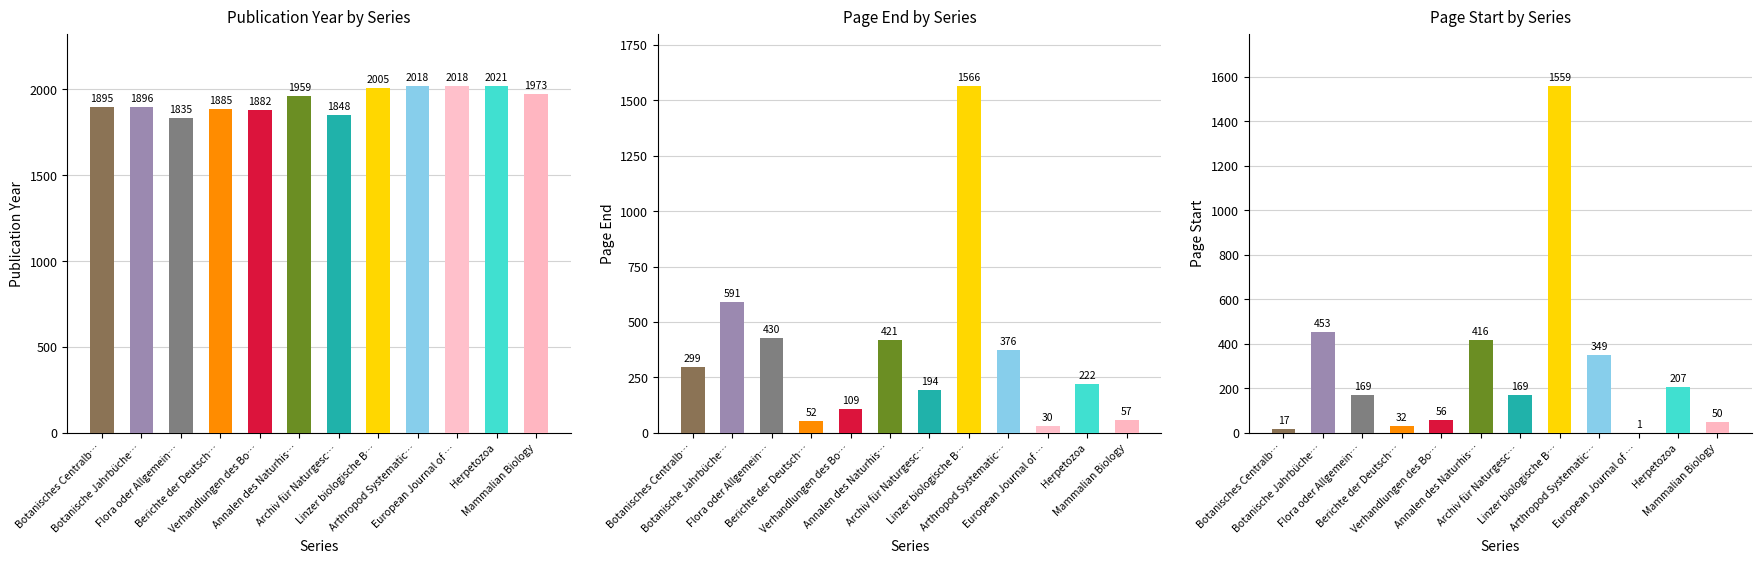

At how many categories does at least one series exceed 1585?

12